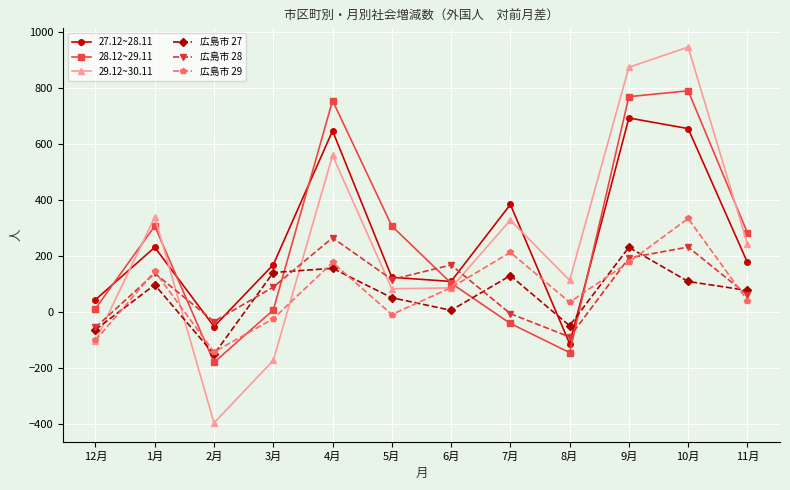

Which category has the lowest value in the 広島市 28 series?

8月